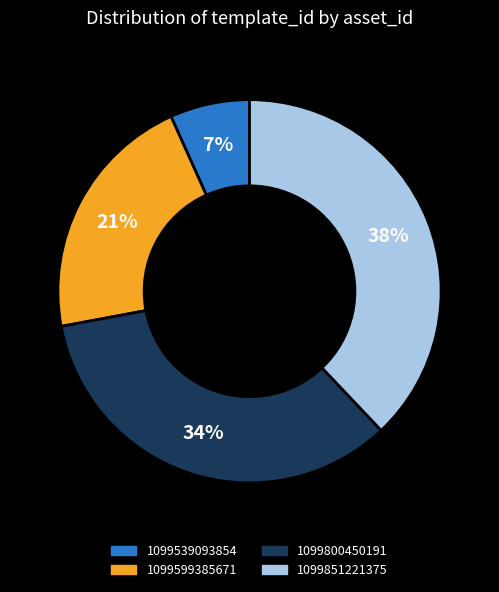

To the nearest percent, what is the difference between the largest and smallest slice percentages?

31%